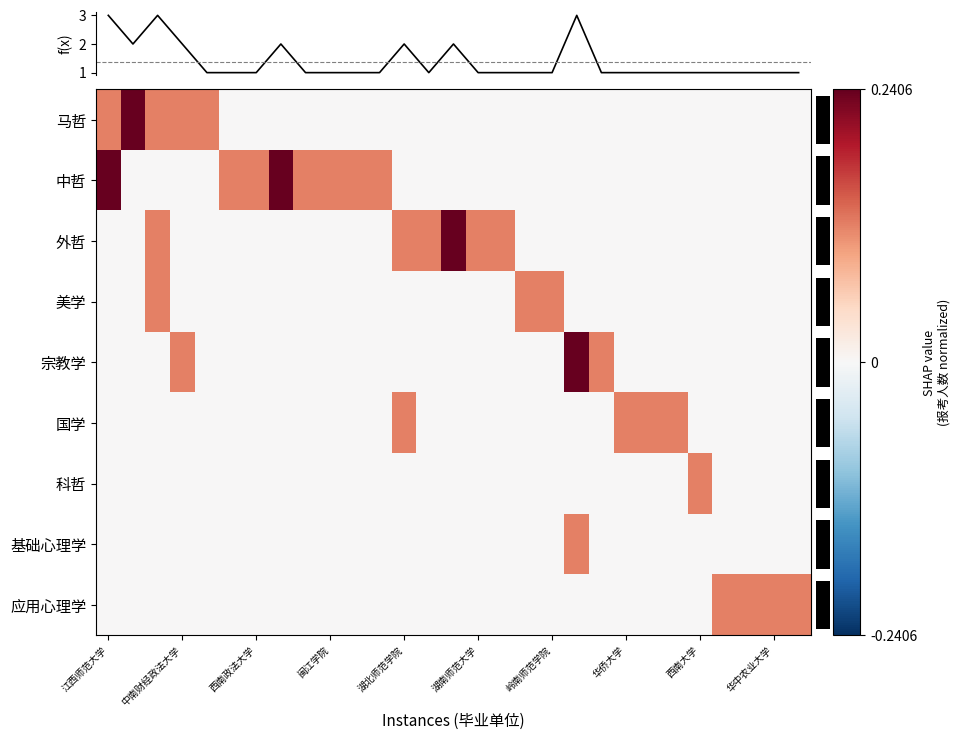

Which series has the widest spread of values?

f(x)